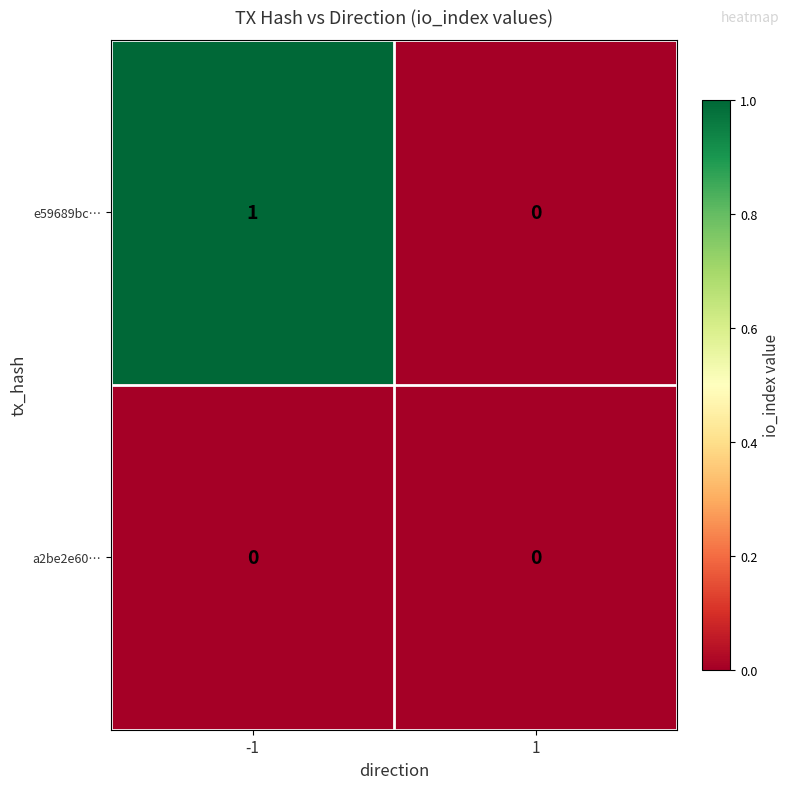

Is the value of a2be2e60… at -1 greater than the value of e59689bc… at -1?

No